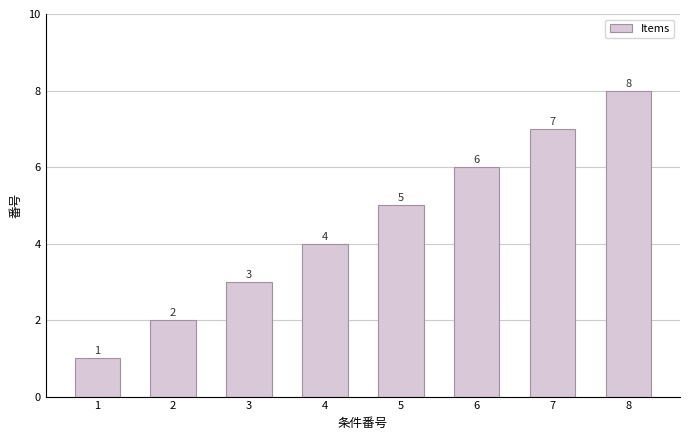

List the labels in order of value, largest first.

8, 7, 6, 5, 4, 3, 2, 1